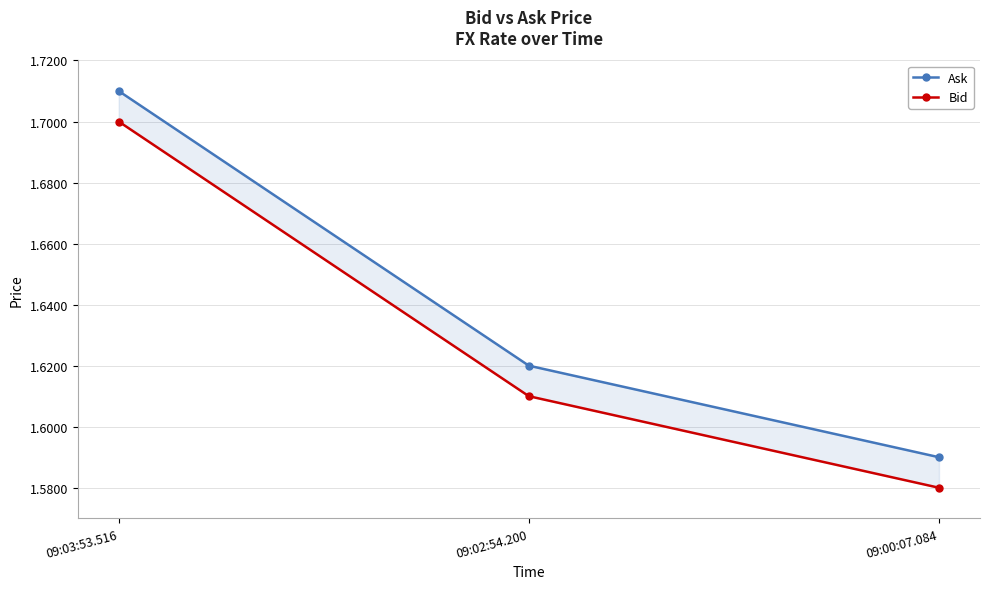

Does the chart display data point markers on the line(s)?

Yes